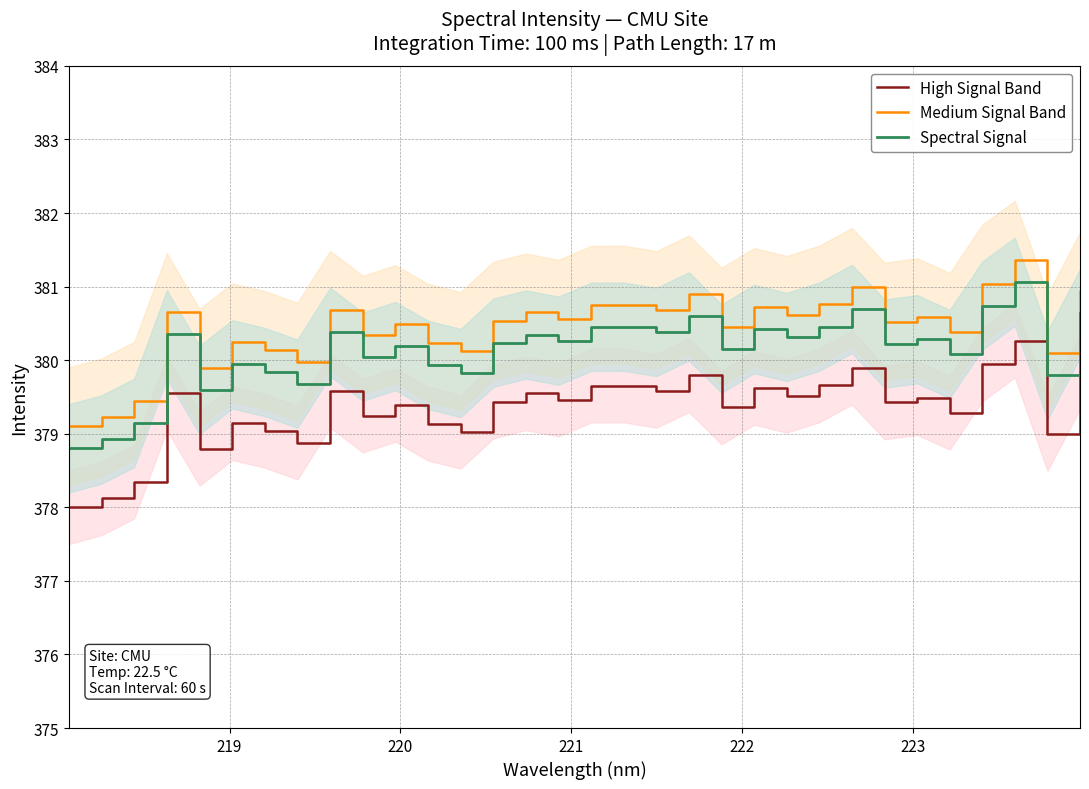

True or false: Medium Signal Band and High Signal Band intersect in this chart.

False